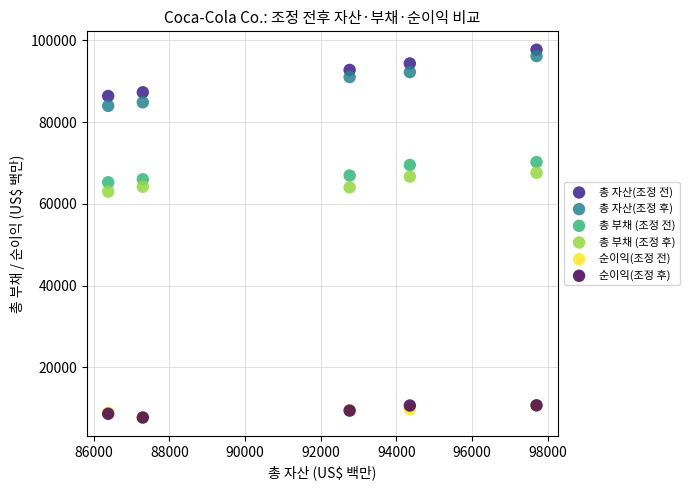

Which series reaches the maximum Y coordinate?

총 자산(조정 전)